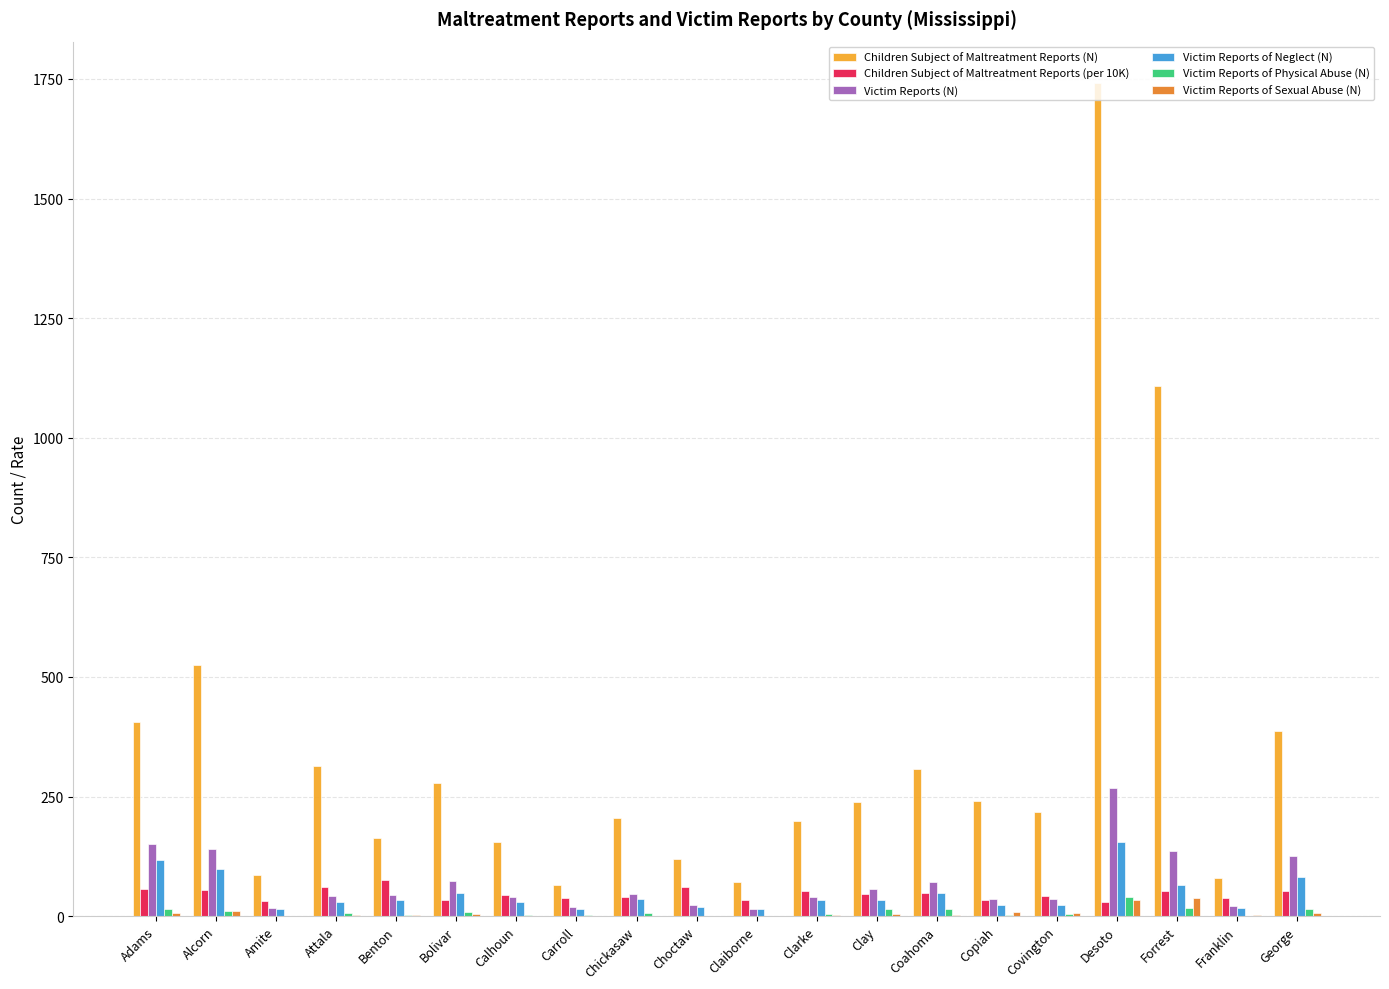

Between Alcorn and Clarke, which series saw the biggest shift?

Children Subject of Maltreatment Reports (N)